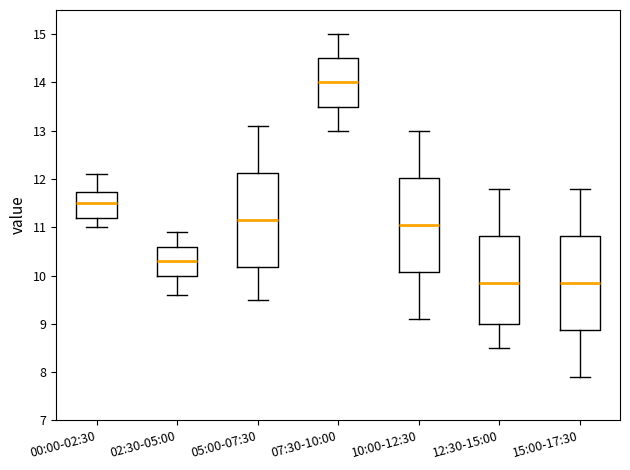

Reading left to right, read every box against the y-axis: the position of its median line, the range the box covers, and the ends of its whiskers. The values are not printed on the chart, so give them approximately, as read against the axis.

00:00-02:30: median 11.5, box 11.2 to 11.7, whiskers 11.0 to 12.1
02:30-05:00: median 10.3, box 10.0 to 10.6, whiskers 9.6 to 10.9
05:00-07:30: median 11.2, box 10.2 to 12.1, whiskers 9.5 to 13.1
07:30-10:00: median 14.0, box 13.5 to 14.5, whiskers 13.0 to 15.0
10:00-12:30: median 11.1, box 10.1 to 12.0, whiskers 9.1 to 13.0
12:30-15:00: median 9.9, box 9.0 to 10.8, whiskers 8.5 to 11.8
15:00-17:30: median 9.9, box 8.9 to 10.8, whiskers 7.9 to 11.8